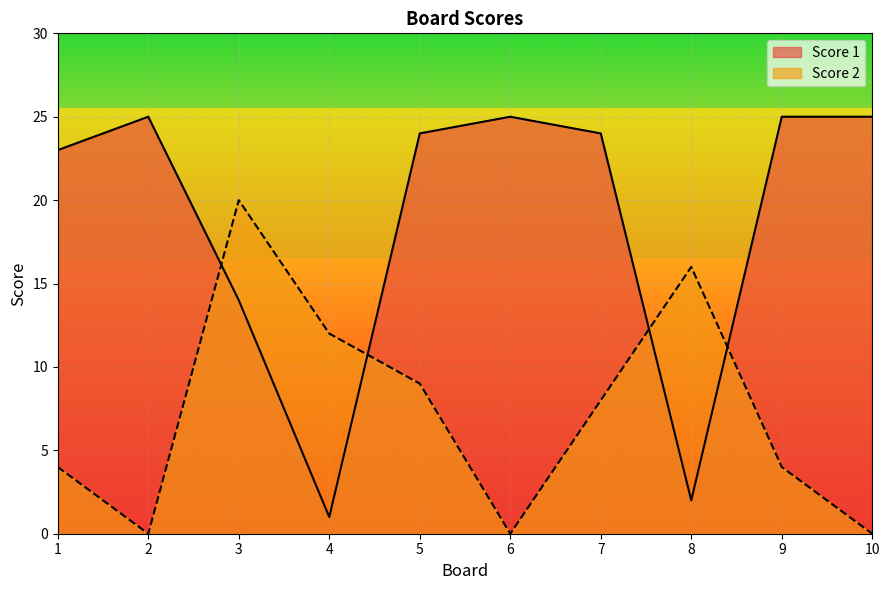

Which series changed the most between 3 and 7?

Score 2